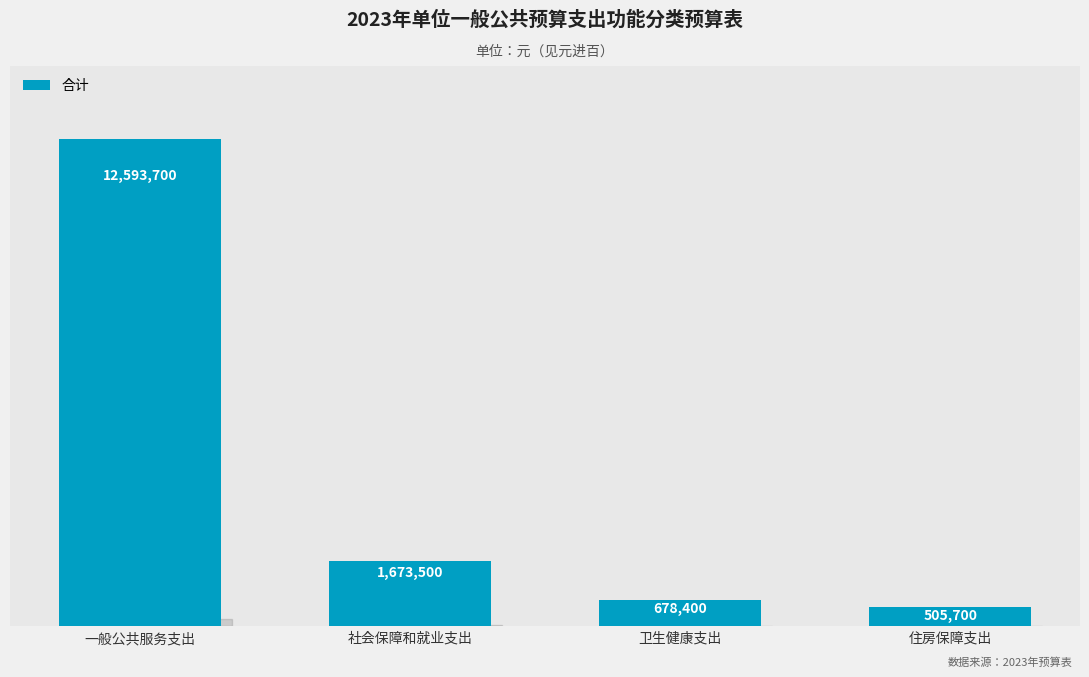

Reading left to right, extract all data points from this chart.

一般公共服务支出=12593700	社会保障和就业支出=1673500	卫生健康支出=678400	住房保障支出=505700